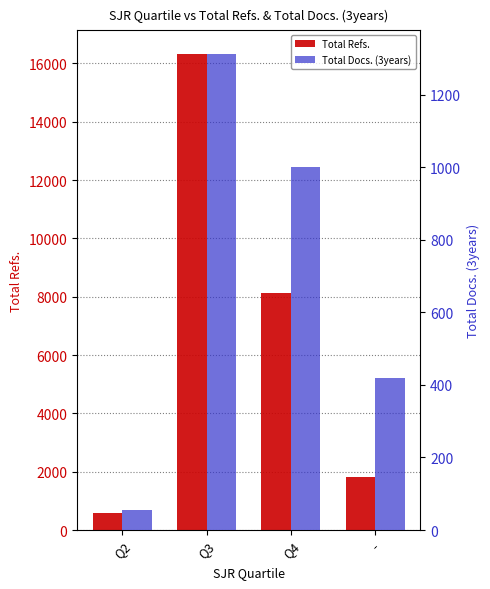

Is it true that Total Refs. equals 12680 at Q4?

False